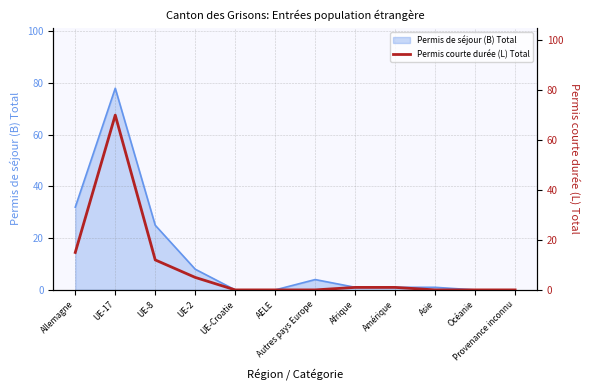

What is the maximum value for Permis de séjour (B) Total?

78